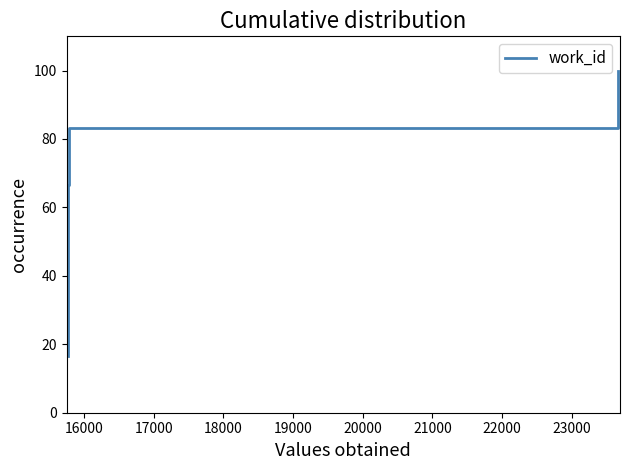

Reading left to right, transcribe all the data shown in this chart.

16.7	33.3	50.0	66.7	83.3	100.0